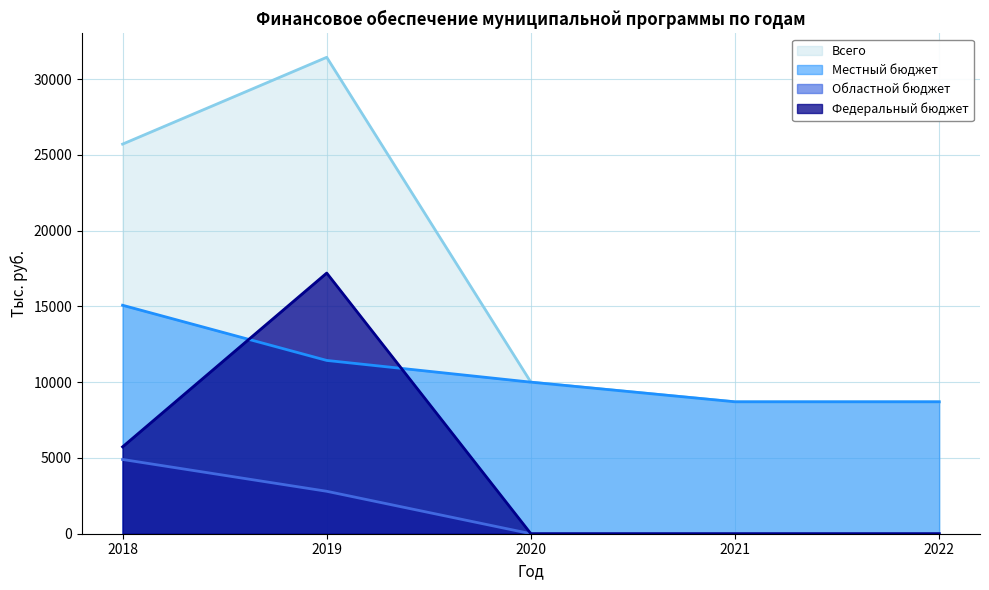

Does the chart have visible grid lines?

Yes